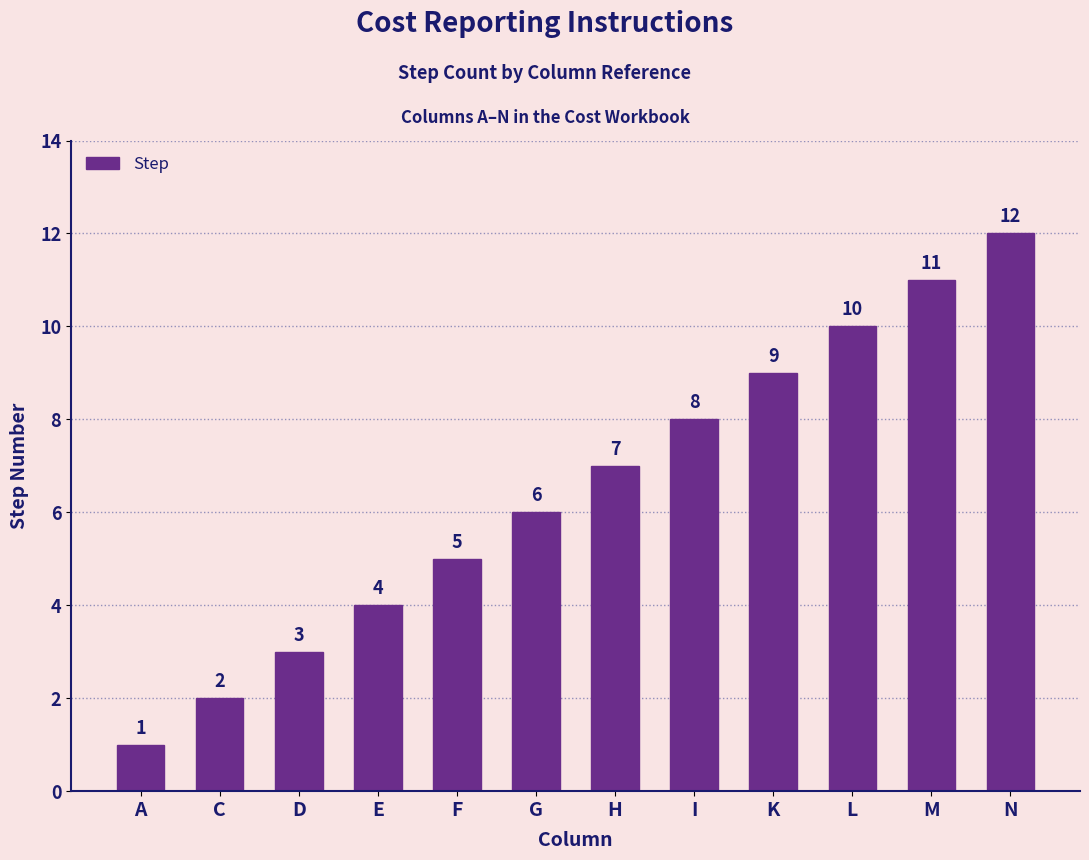

What is the sum of the values at F and N?

17